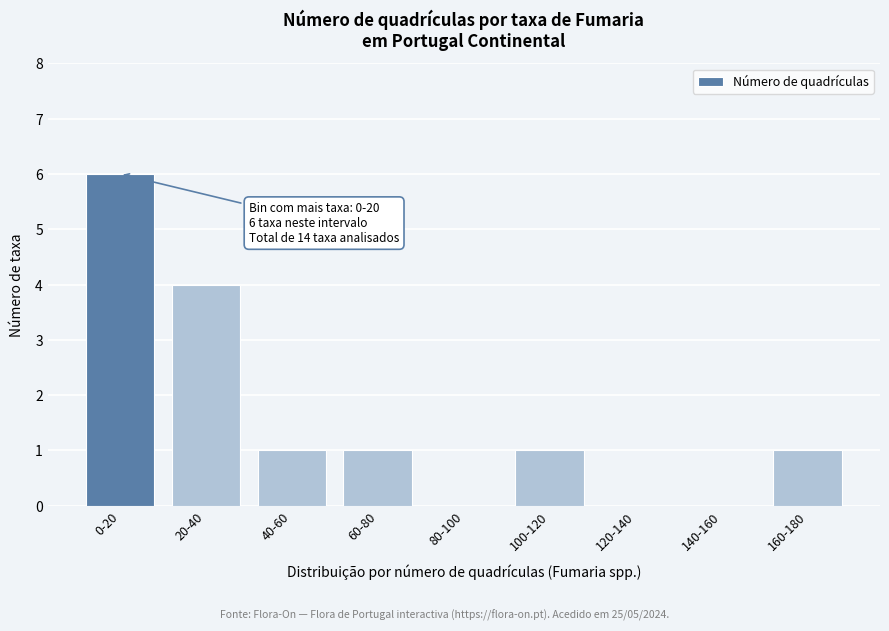

Reading right to left, extract all data points from this chart.

160-180=1	140-160=0	120-140=0	100-120=1	80-100=0	60-80=1	40-60=1	20-40=4	0-20=6